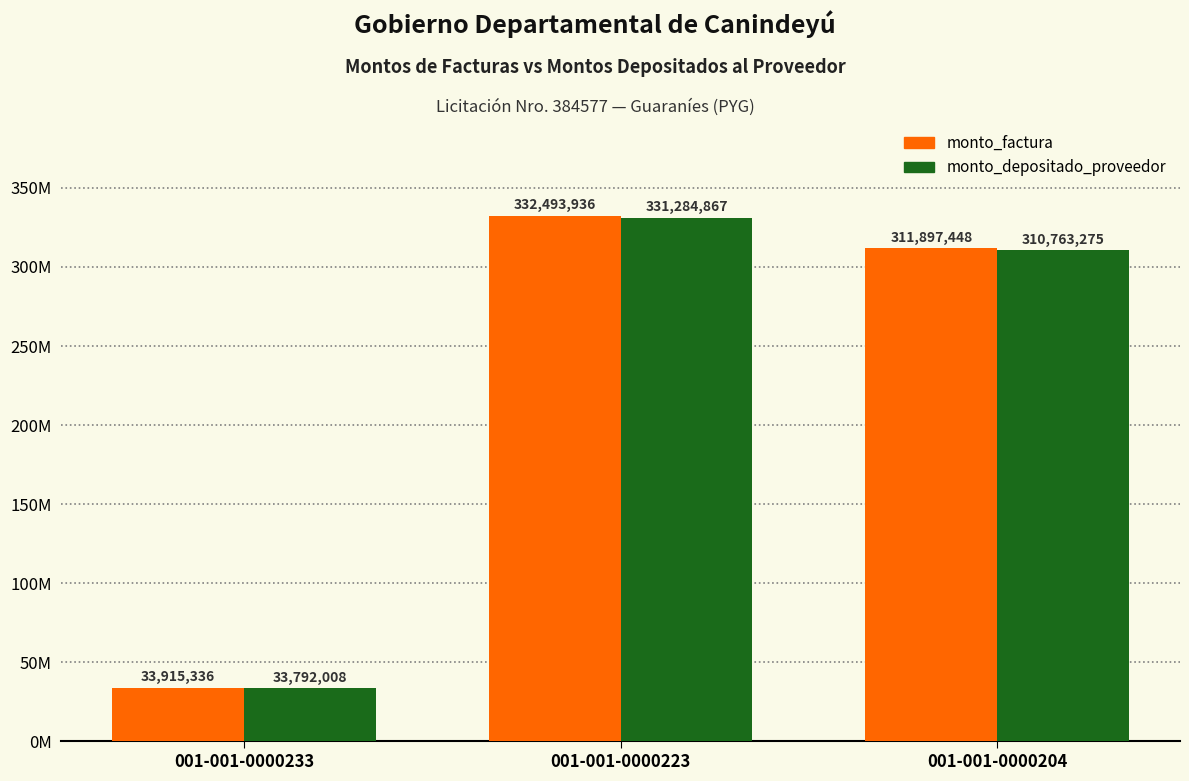

Does the chart contain stacked bars?

No